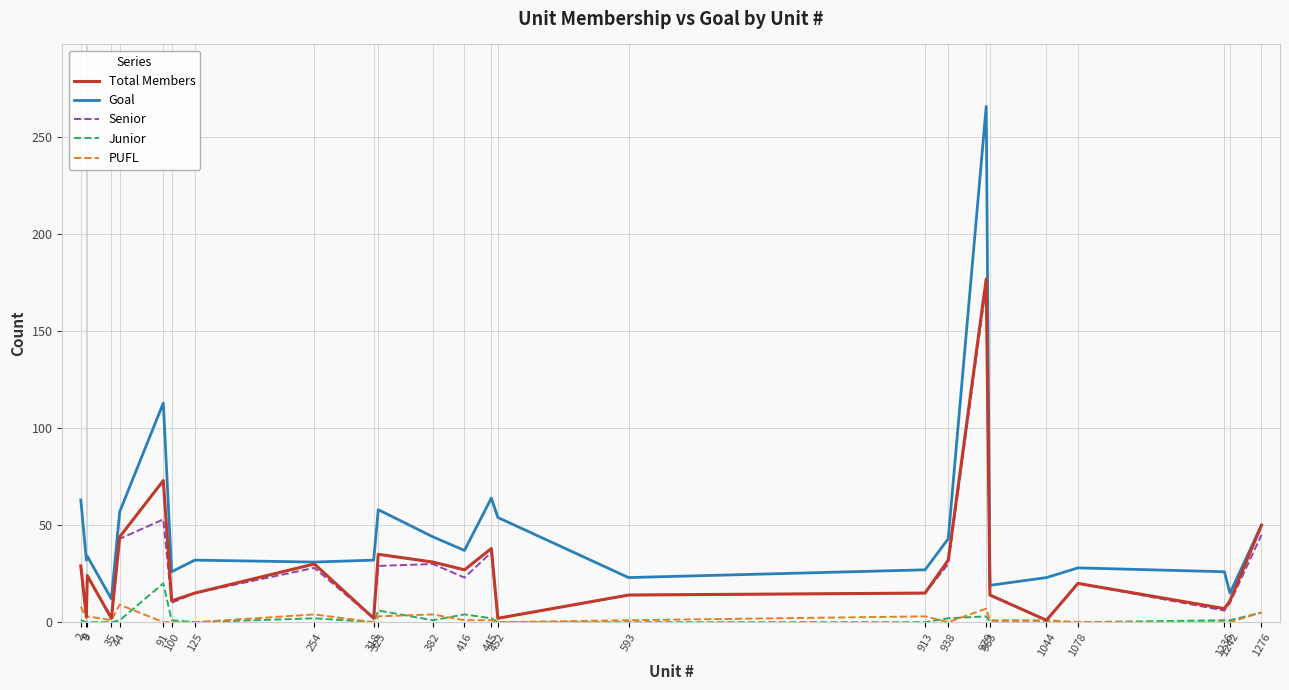

True or false: Goal and Senior cross at least once.

False